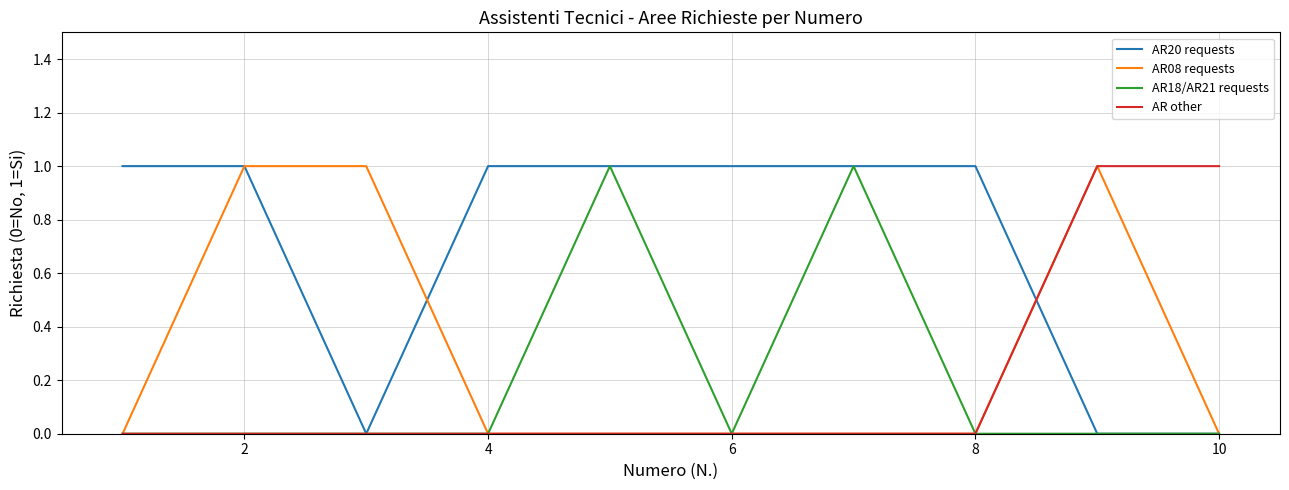

Which series has the largest total across all categories?

AR20 requests